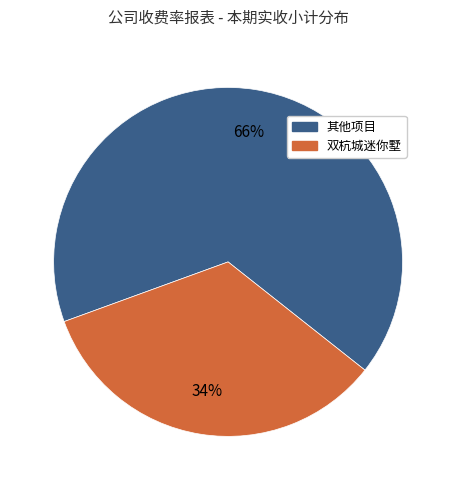

To the nearest percent, what is the average slice percentage?

50%